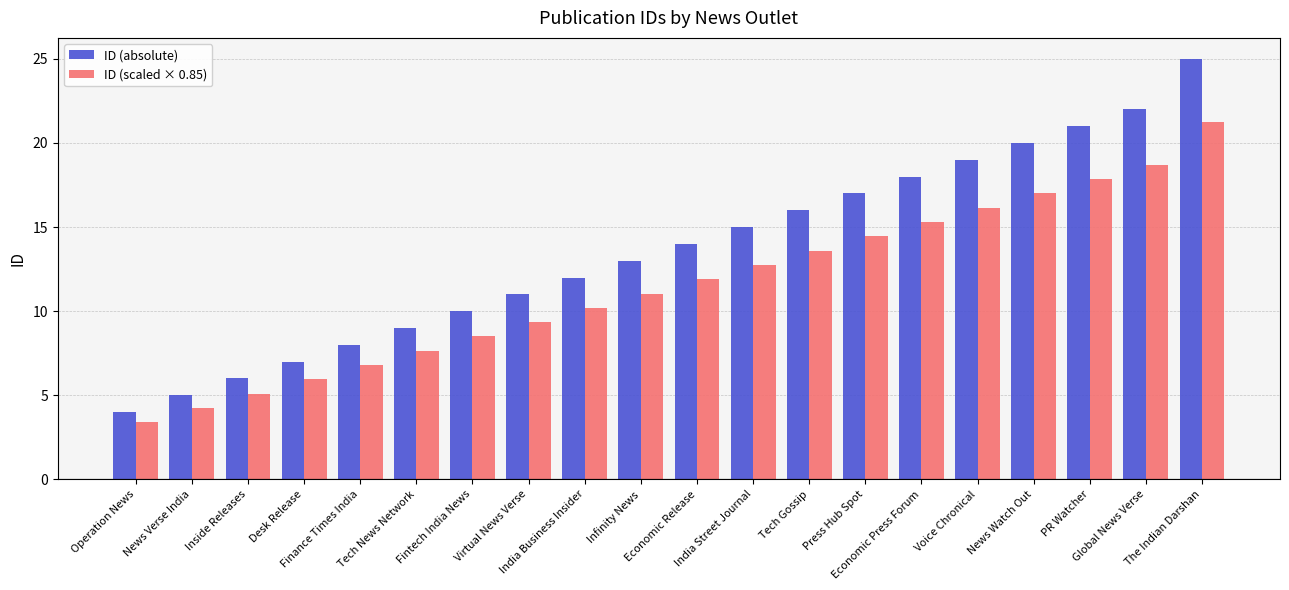

How many data points does each series have?

20